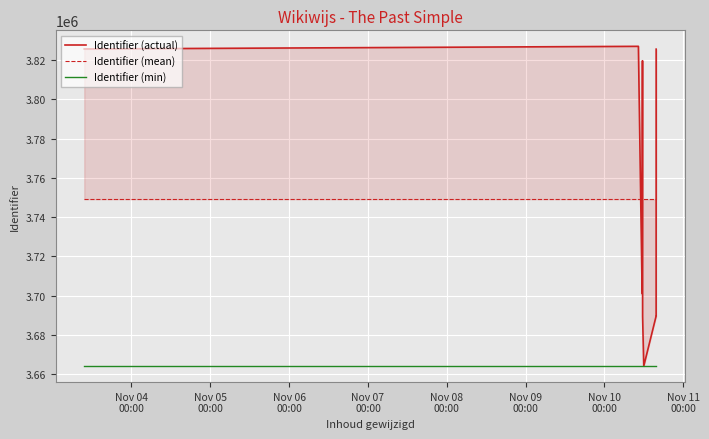

True or false: Identifier (mean) and Identifier (min) intersect in this chart.

False